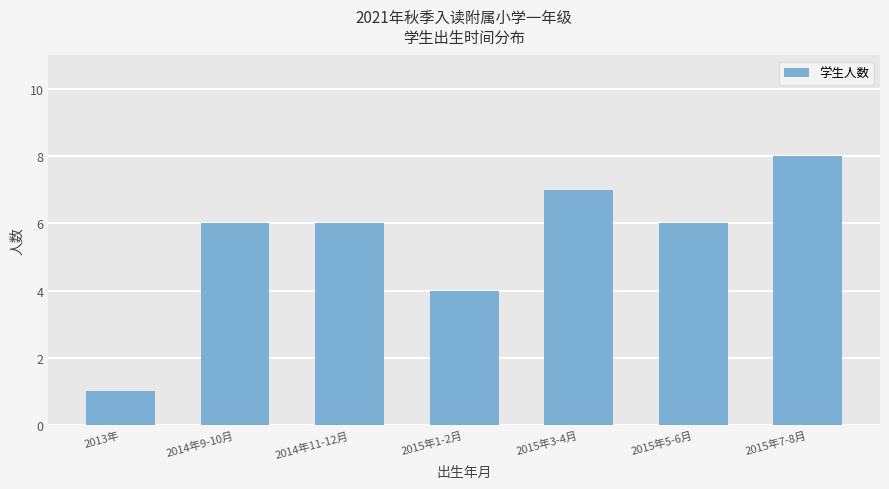

Which category has the highest value across all series?

2015年7-8月